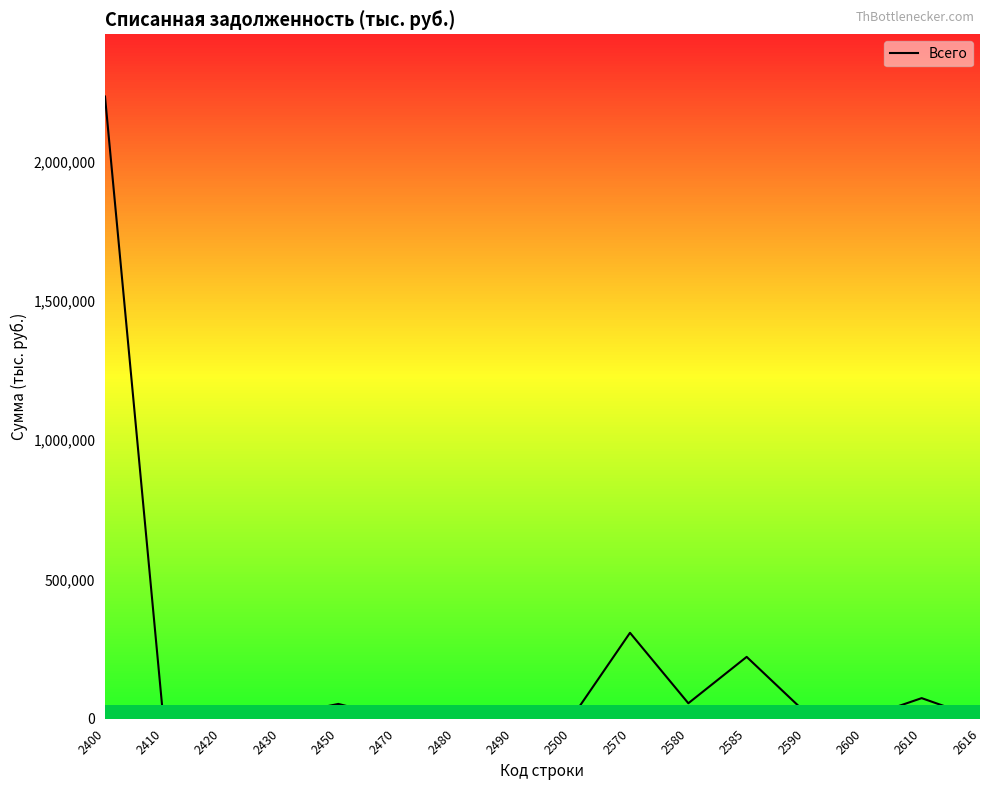

Does the chart have visible grid lines?

No